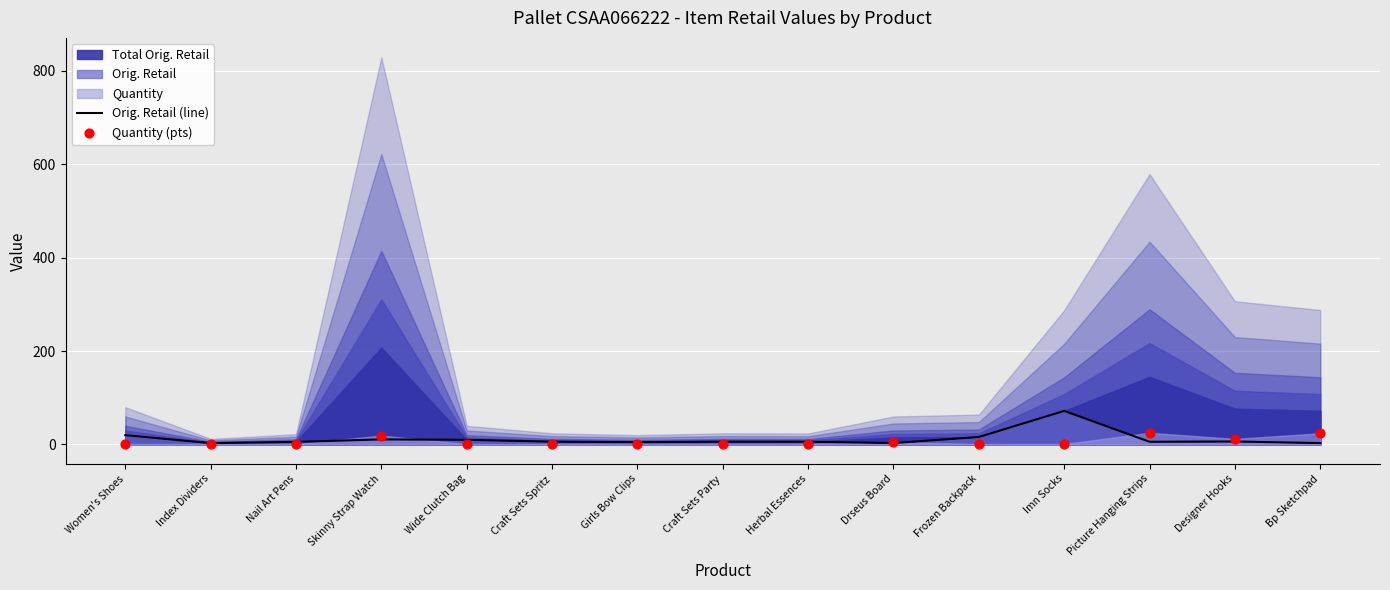

At how many categories does at least one series exceed 45?

1